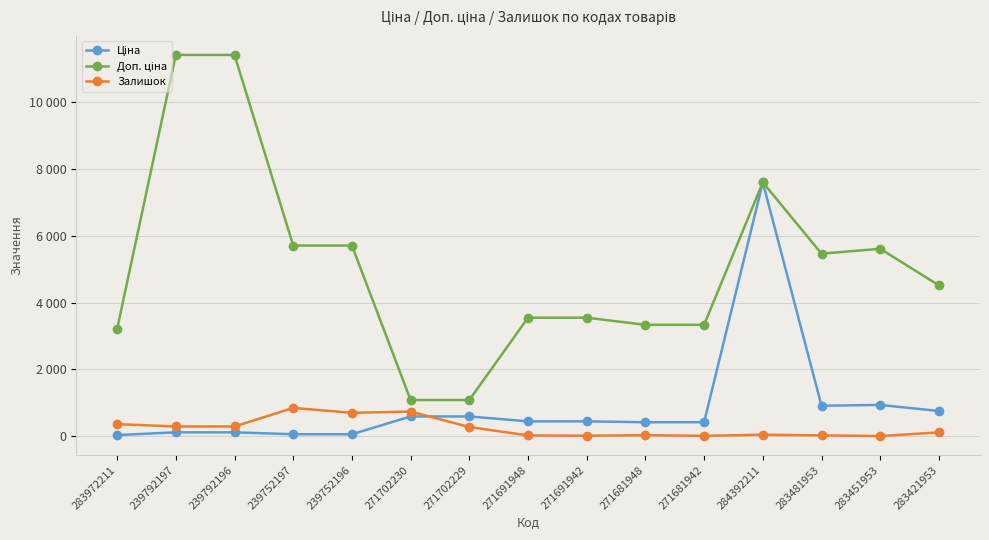

How many interior local valleys does the Доп. ціна series have?

1